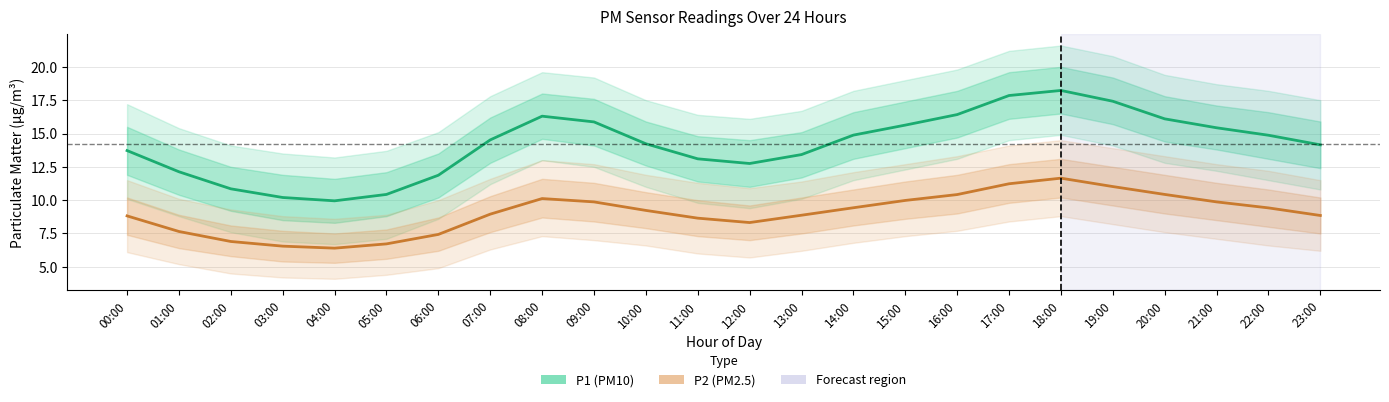

Reading left to right, extract all data points from this chart.

P1 (PM10): 00:00=13.7	01:00=12.1	02:00=10.8	03:00=10.2	04:00=9.9	05:00=10.4	06:00=11.9	07:00=14.5	08:00=16.3	09:00=15.9	10:00=14.2	11:00=13.1	12:00=12.8	13:00=13.4	14:00=14.9	15:00=15.6	16:00=16.4	17:00=17.9	18:00=18.2	19:00=17.4	20:00=16.1	21:00=15.4	22:00=14.9	23:00=14.2
P2 (PM2.5): 00:00=8.8	01:00=7.7	02:00=6.9	03:00=6.5	04:00=6.4	05:00=6.7	06:00=7.4	07:00=8.9	08:00=10.1	09:00=9.9	10:00=9.2	11:00=8.7	12:00=8.3	13:00=8.9	14:00=9.4	15:00=10.0	16:00=10.4	17:00=11.2	18:00=11.7	19:00=11.0	20:00=10.4	21:00=9.9	22:00=9.4	23:00=8.8